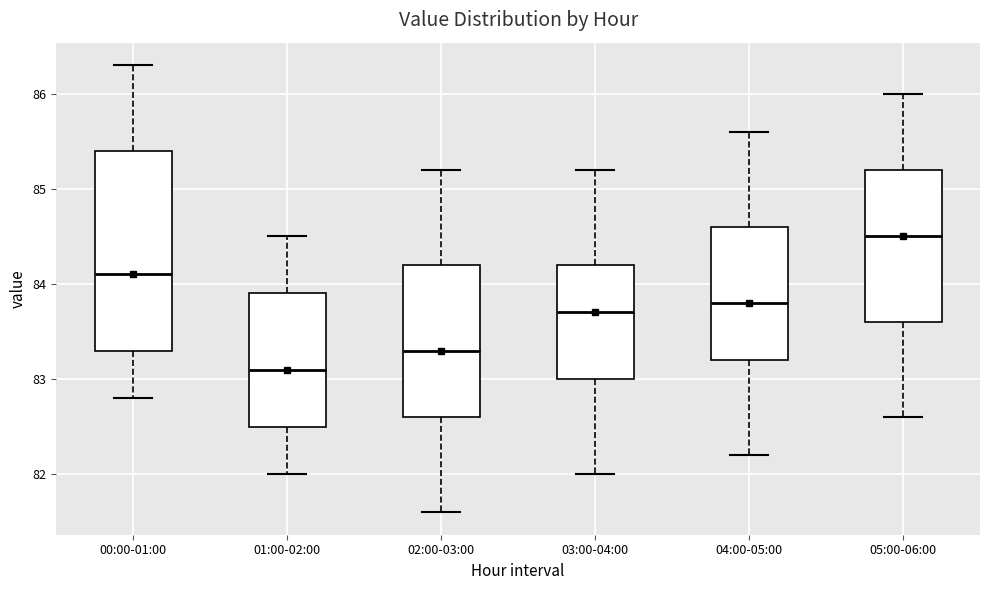

Reading left to right, read every box against the y-axis: the position of its median line, the range the box covers, and the ends of its whiskers. The values are not printed on the chart, so give them approximately, as read against the axis.

00:00-01:00: median 84.1, box 83.3 to 85.4, whiskers 82.8 to 86.3
01:00-02:00: median 83.1, box 82.5 to 83.9, whiskers 82.0 to 84.5
02:00-03:00: median 83.3, box 82.6 to 84.2, whiskers 81.6 to 85.2
03:00-04:00: median 83.7, box 83.0 to 84.2, whiskers 82.0 to 85.2
04:00-05:00: median 83.8, box 83.2 to 84.6, whiskers 82.2 to 85.6
05:00-06:00: median 84.5, box 83.6 to 85.2, whiskers 82.6 to 86.0